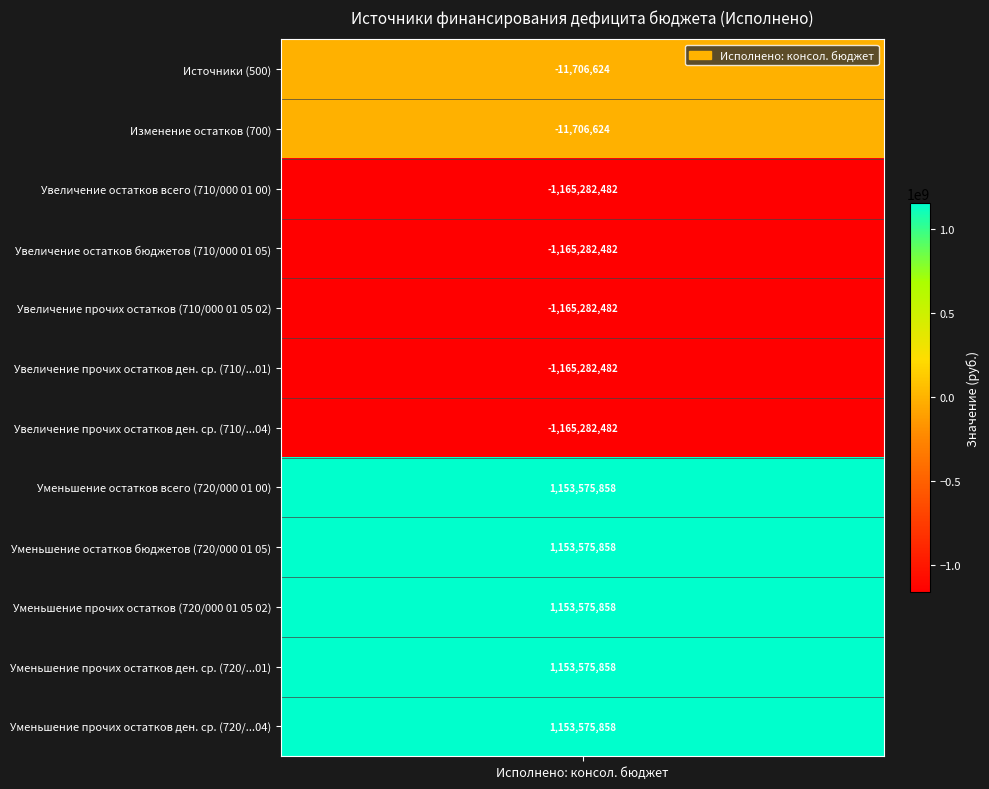

Reading left to right, extract all data points from this chart.

0=-11706623.5	1=-11706623.5	2=-1165282481.7	3=-1165282481.7	4=-1165282481.7	5=-1165282481.7	6=-1165282481.7	7=1153575858.2	8=1153575858.2	9=1153575858.2	10=1153575858.2	11=1153575858.2